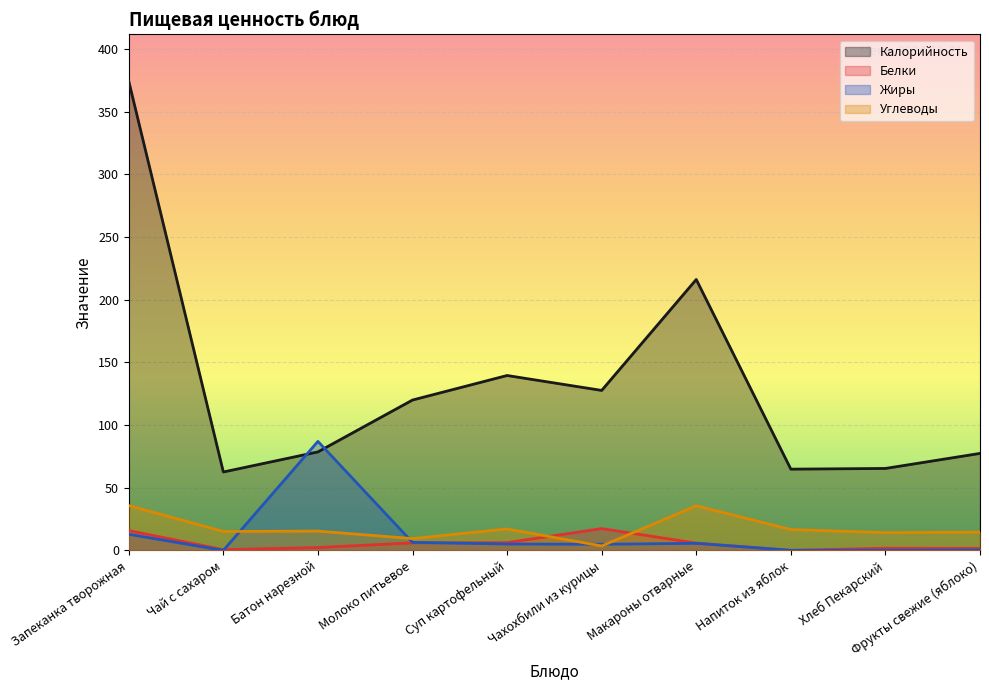

At how many categories does at least one series exceed 327?

1